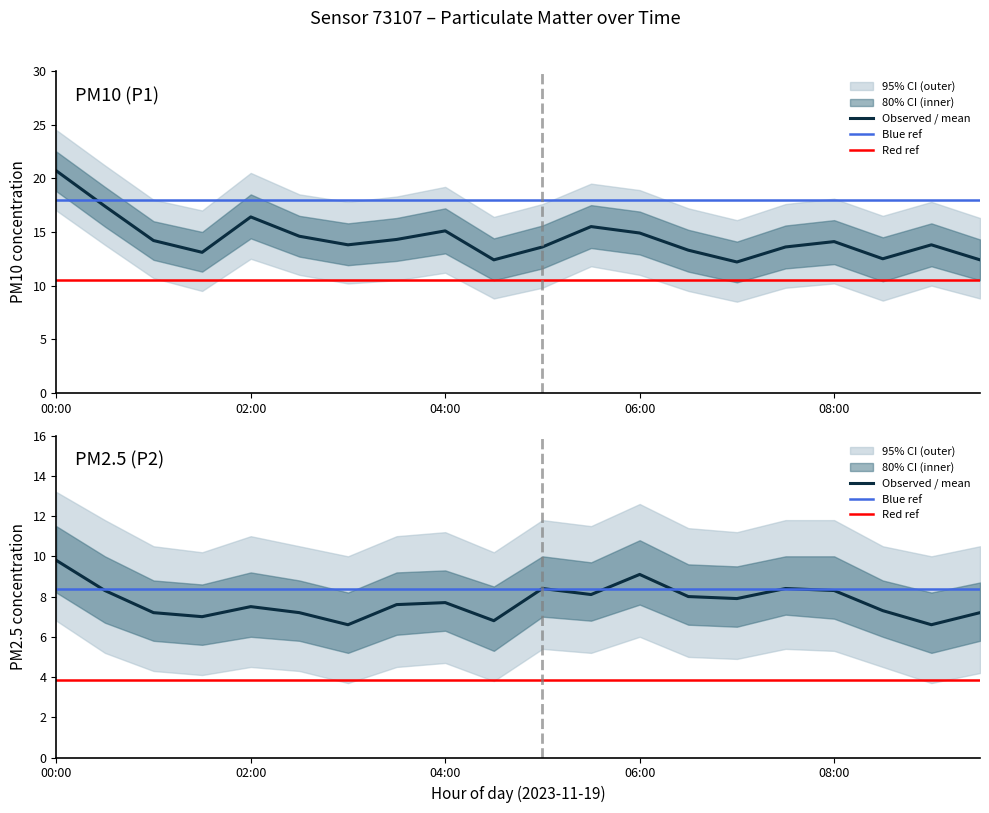

Which series has the largest total across all categories?

P1